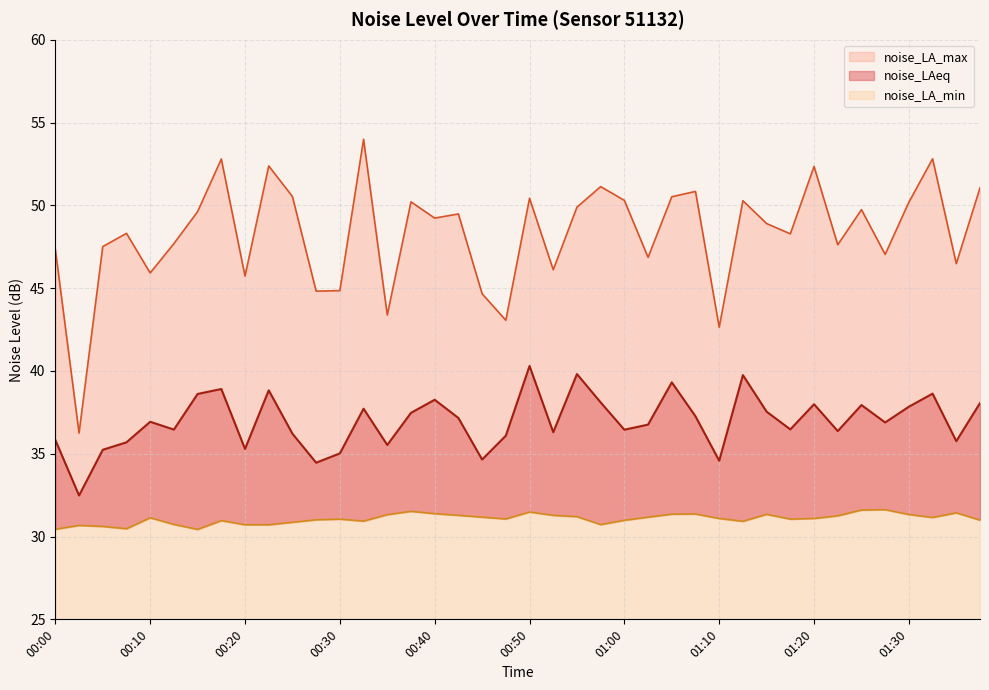

At which label does noise_LA_max reach its peak?

00:33